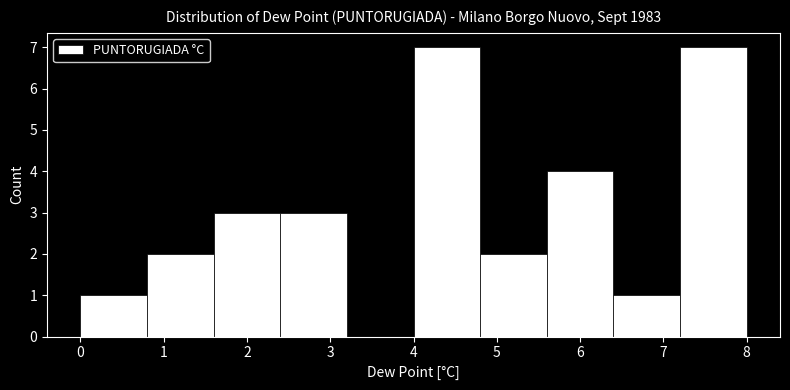

Reading left to right, transcribe this chart: for each bar, give the range it covers on the x-axis and its height. The values are not printed on the chart, so give them approximately, as read against the axis.

0.0 to 0.8: 1
0.8 to 1.6: 2
1.6 to 2.4: 3
2.4 to 3.2: 3
3.2 to 4.0: 0
4.0 to 4.8: 7
4.8 to 5.6: 2
5.6 to 6.4: 4
6.4 to 7.2: 1
7.2 to 8.0: 7